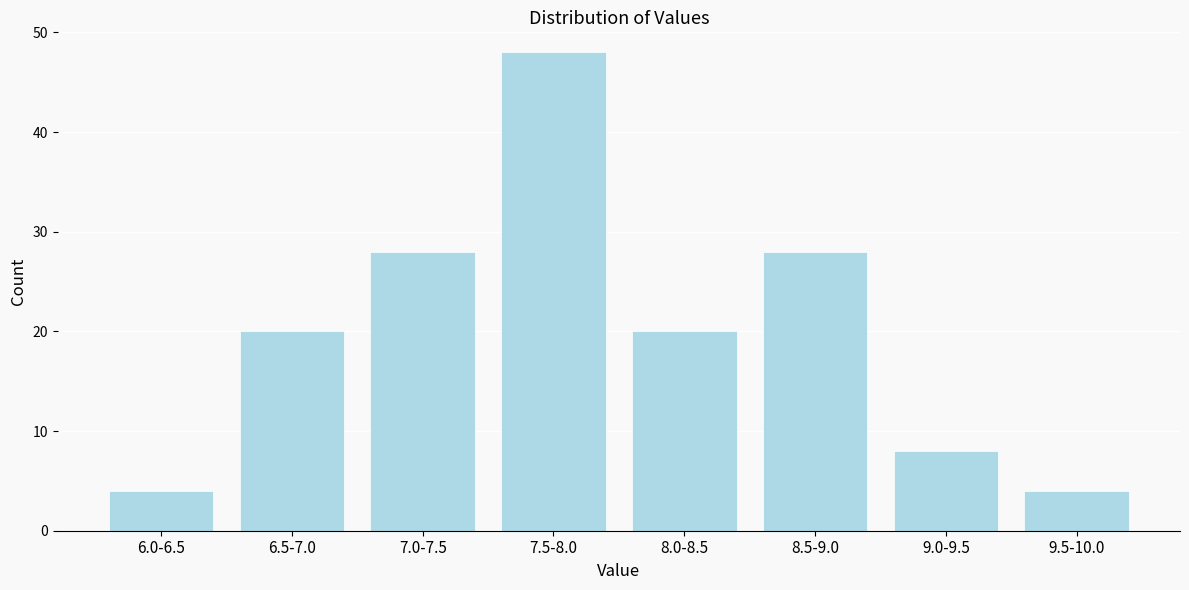

Reading left to right, extract all data points from this chart.

4	20	28	48	20	28	8	4